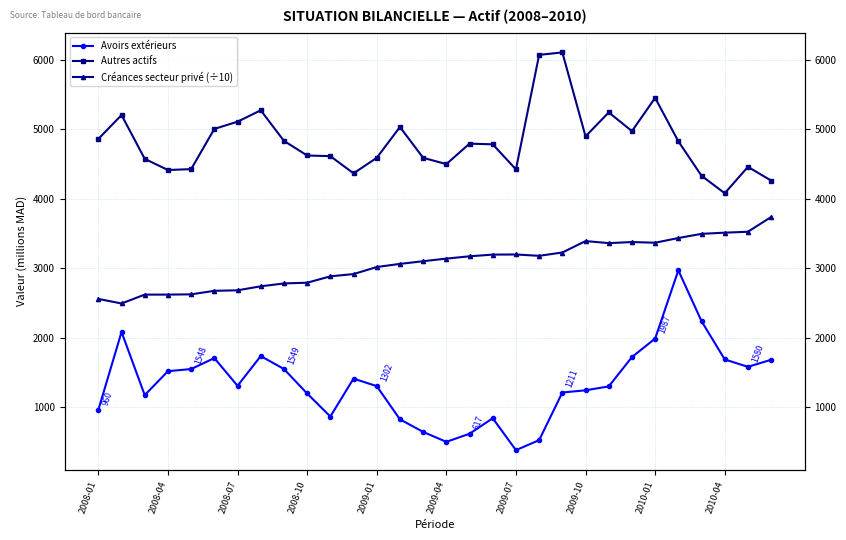

What is the approximate value of Autres actifs at 28?

4457.7